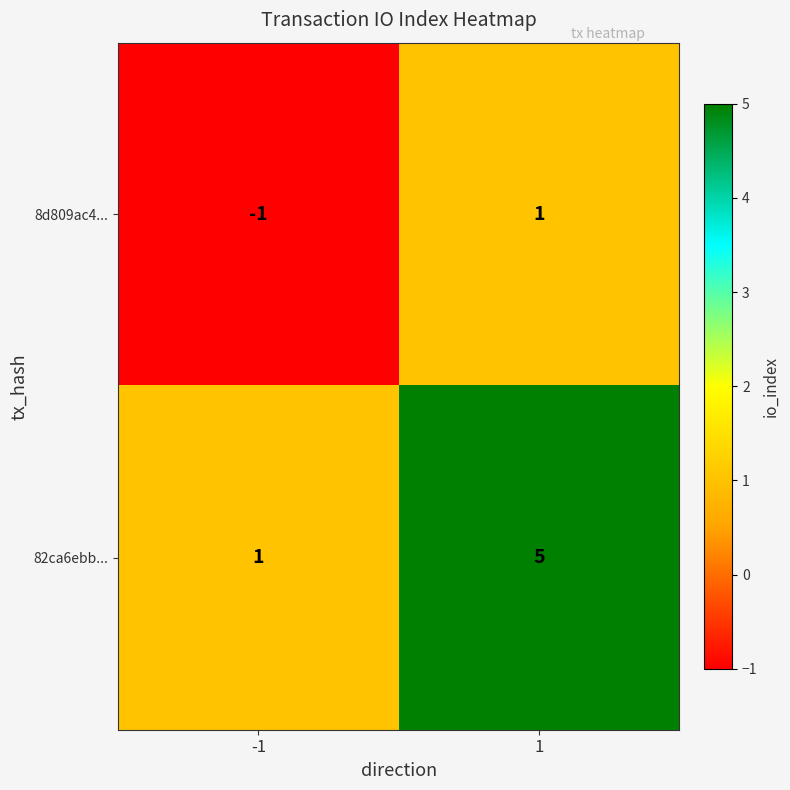

Is it true that 82ca6ebb... equals 1 at -1?

True